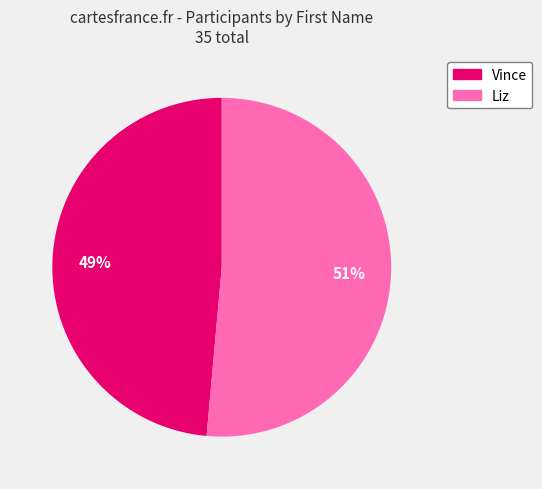

Which slice is the largest?

Liz